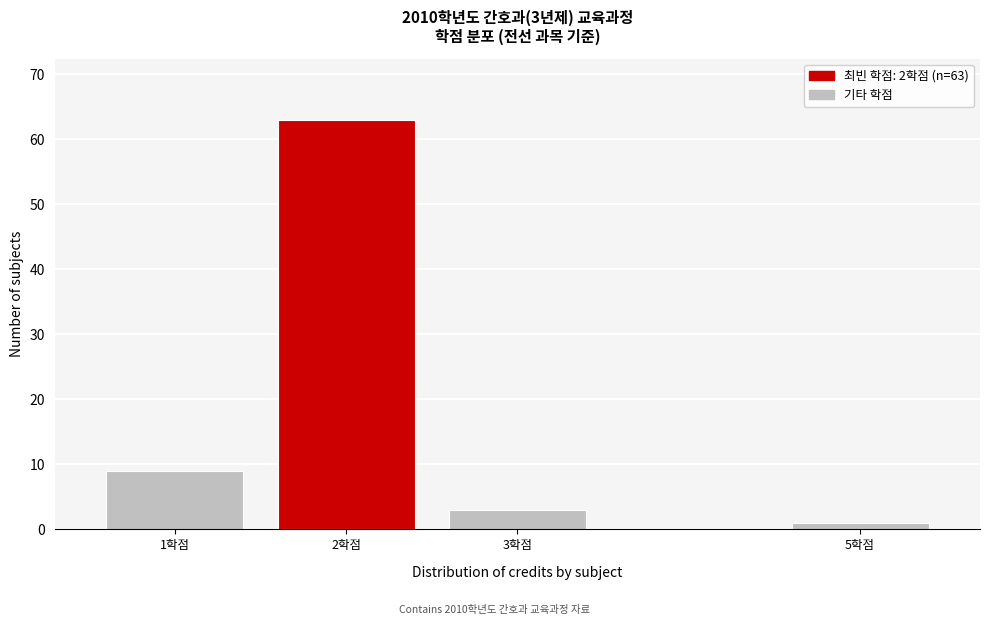

Reading left to right, what are all the values shown in this chart?

9	63	3	1